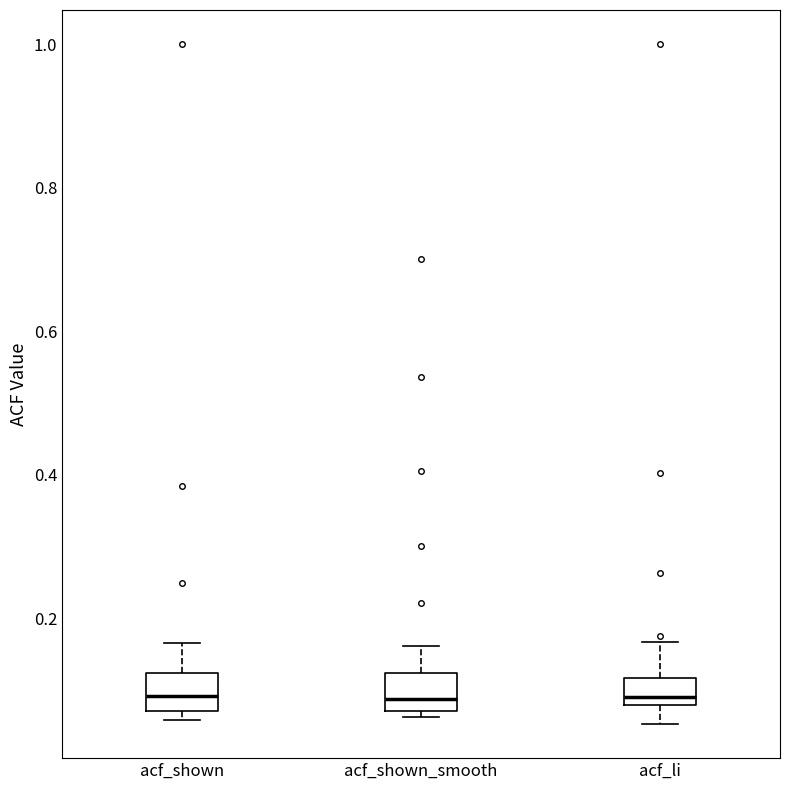

Where is the upper edge of the box for acf_shown on the y-axis? The values are not printed on the chart, so give them approximately, as read against the axis.

0.12